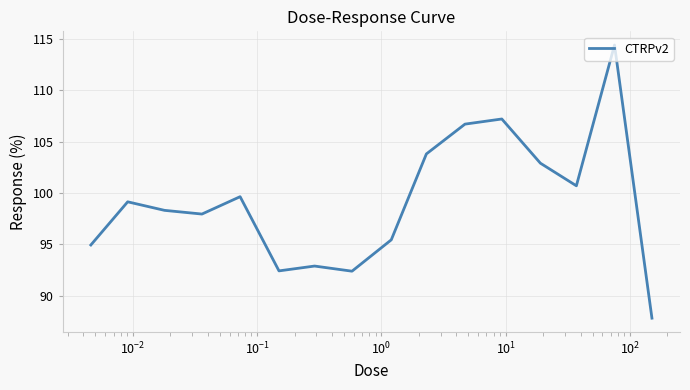

Count the number of categories in the chart.

16